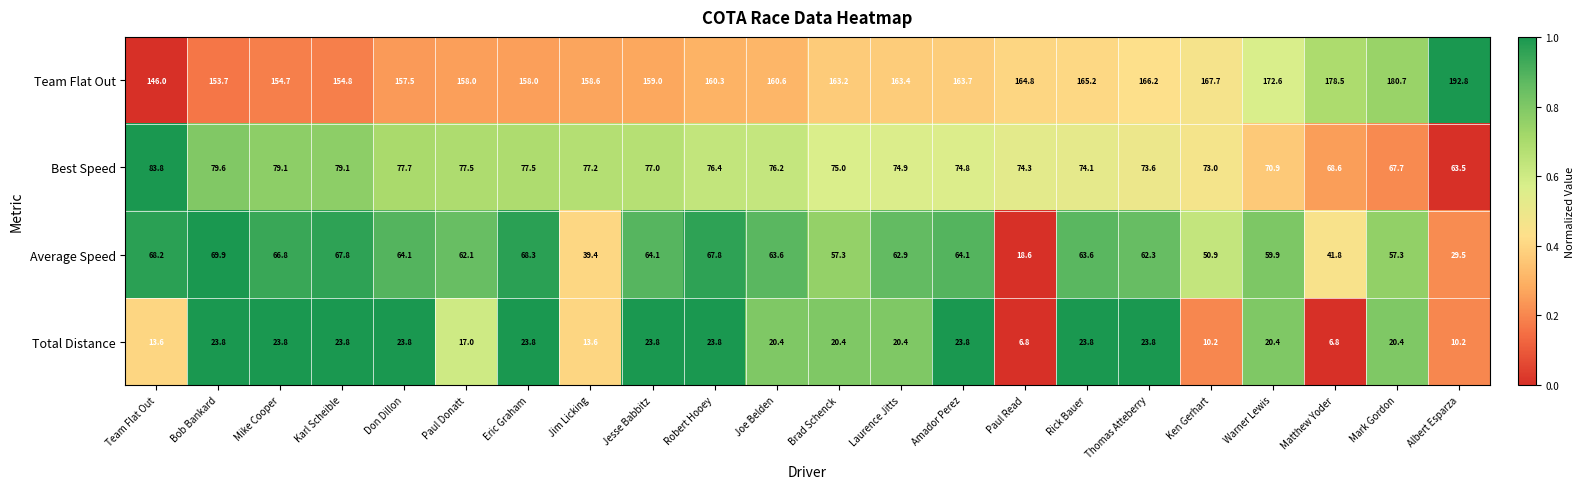

What is the difference between the highest and lowest values at Matthew Yoder?

171.7